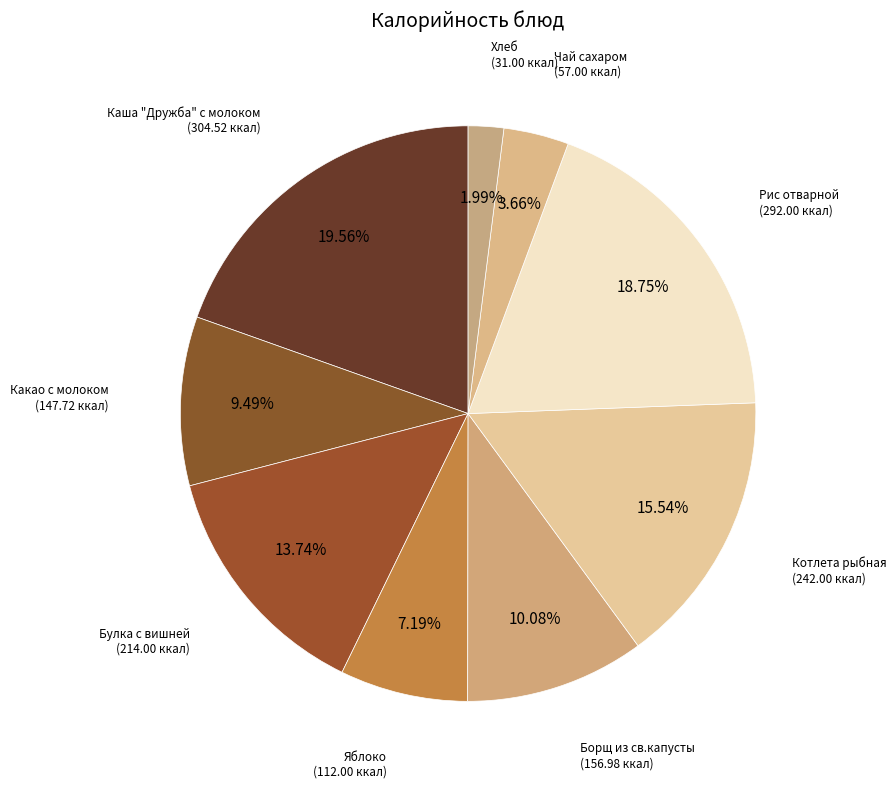

To the nearest percent, what is the combined percentage of Чай сахаром and Хлеб?

6%